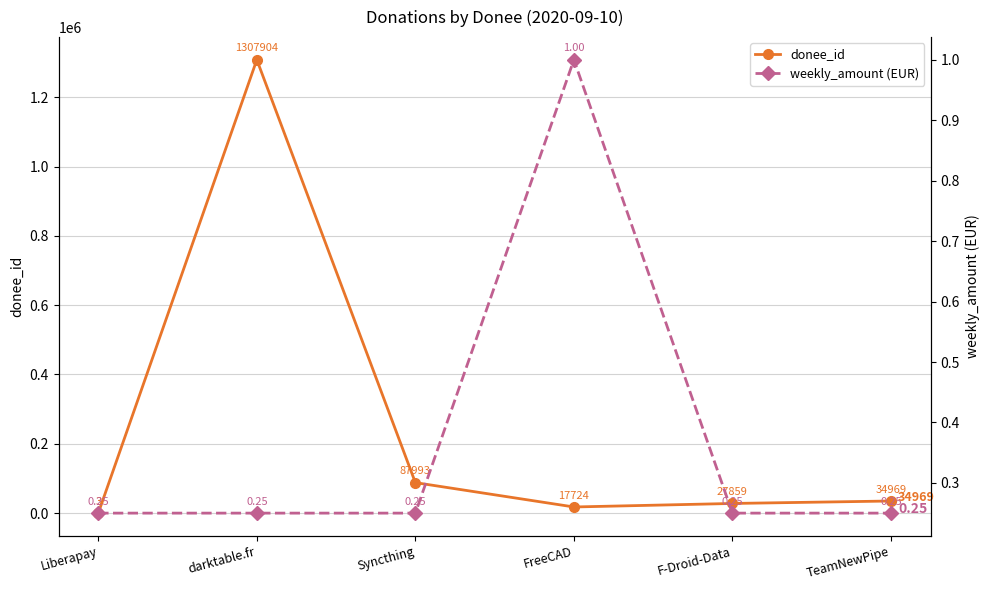

List the labels in order of donee_id value, smallest first.

Liberapay, FreeCAD, F-Droid-Data, TeamNewPipe, Syncthing, darktable.fr